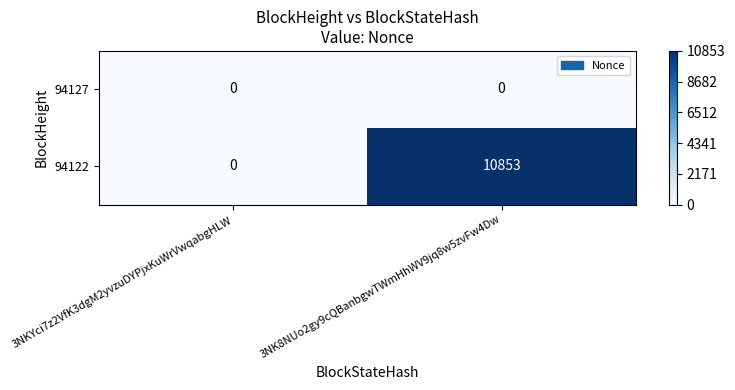

The 94122 series shows 7579 at 3NKYci7z2VfK3dgM2yvzuDYPjxKuWrVwqabgHLW. True or false?

False